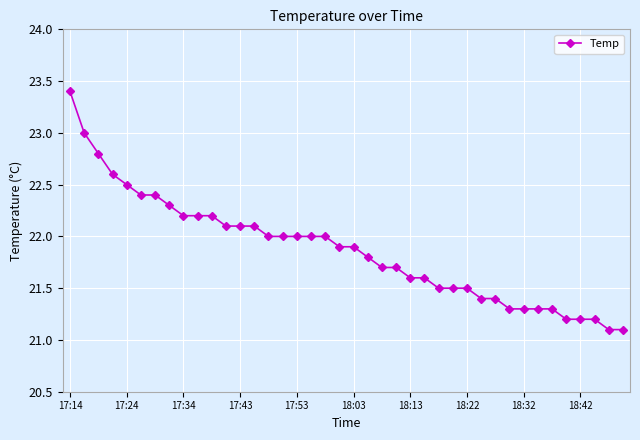

What is the difference between the maximum and minimum values?

2.3